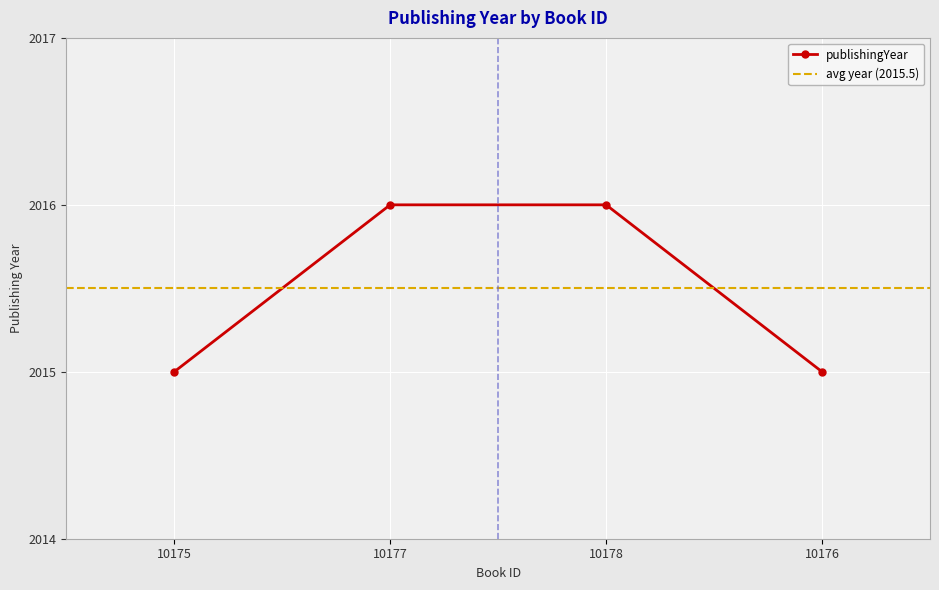

List the labels in order of value, largest first.

10177, 10178, 10175, 10176